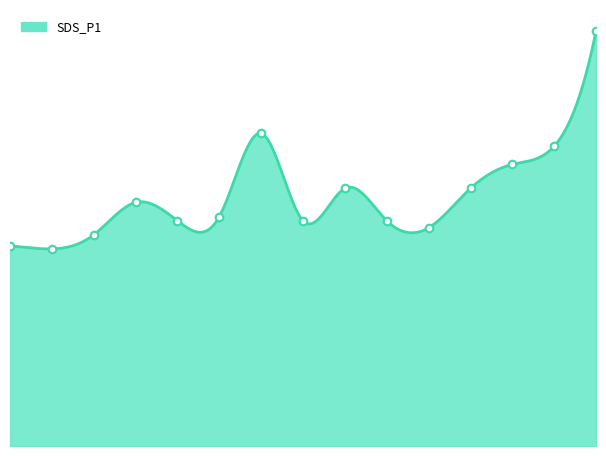

What is the change in value from 00:55 to 01:50?

+0.1